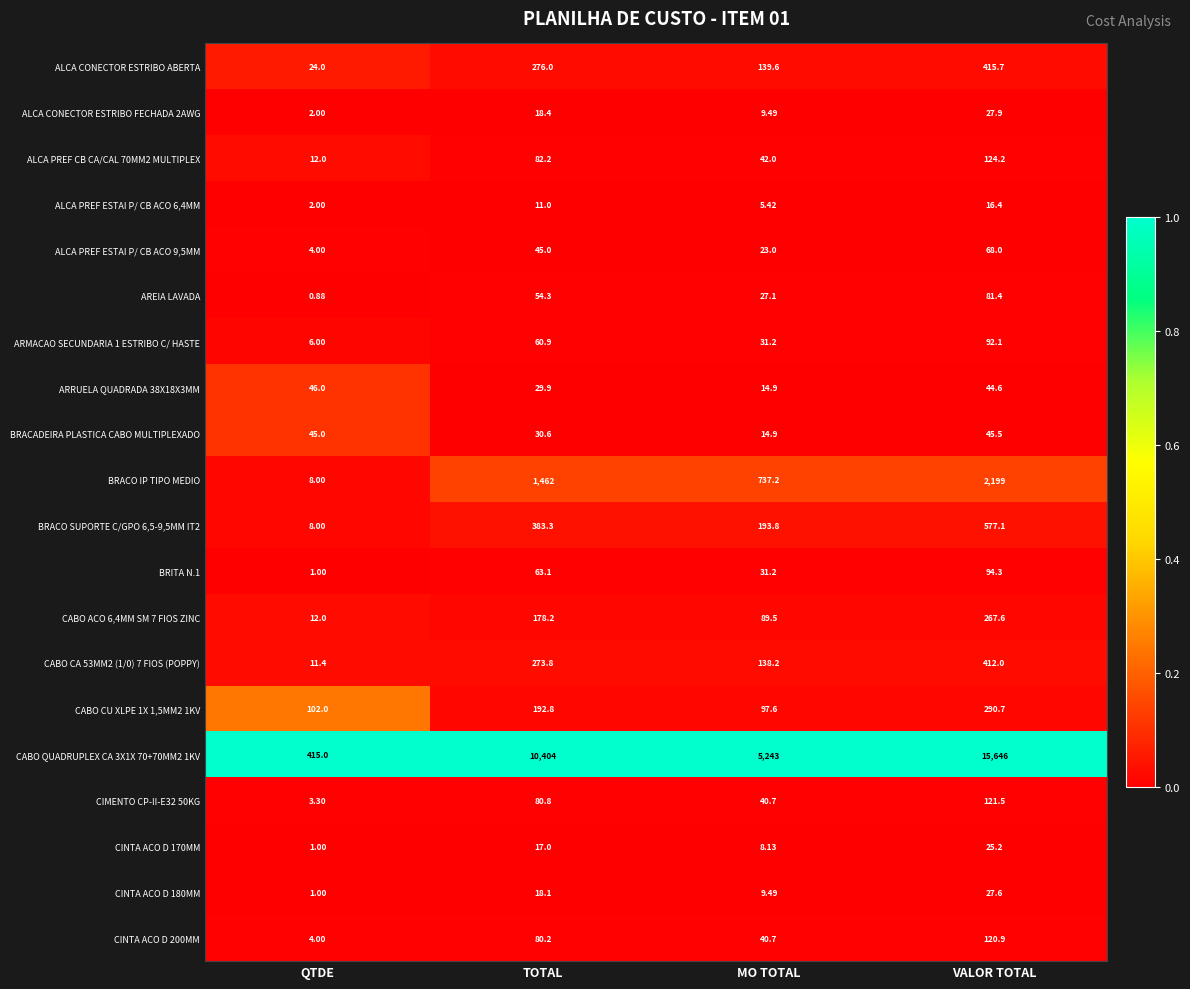

Where is AREIA LAVADA nearest to the value 41?

TOTAL